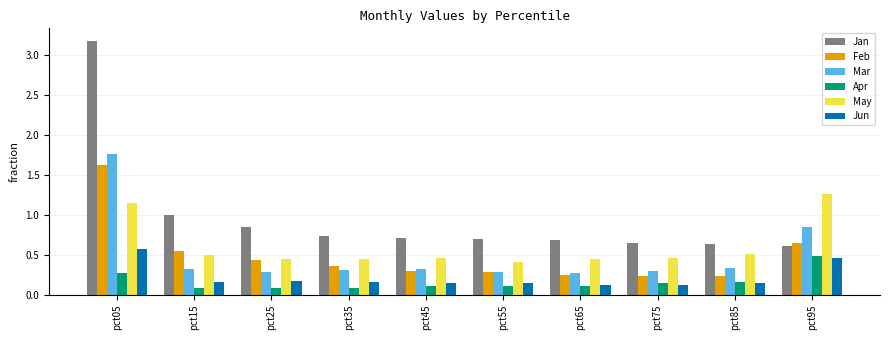

True or false: Feb has a value of 0.1 at pct55.

False